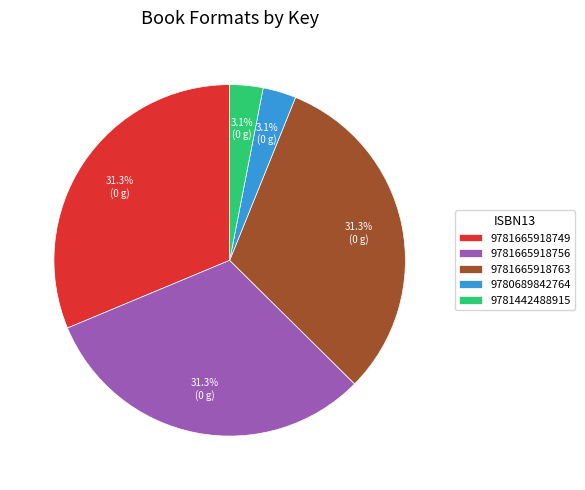

Combined, do 9781665918763 and 9781665918756 account for over 50%?

Yes